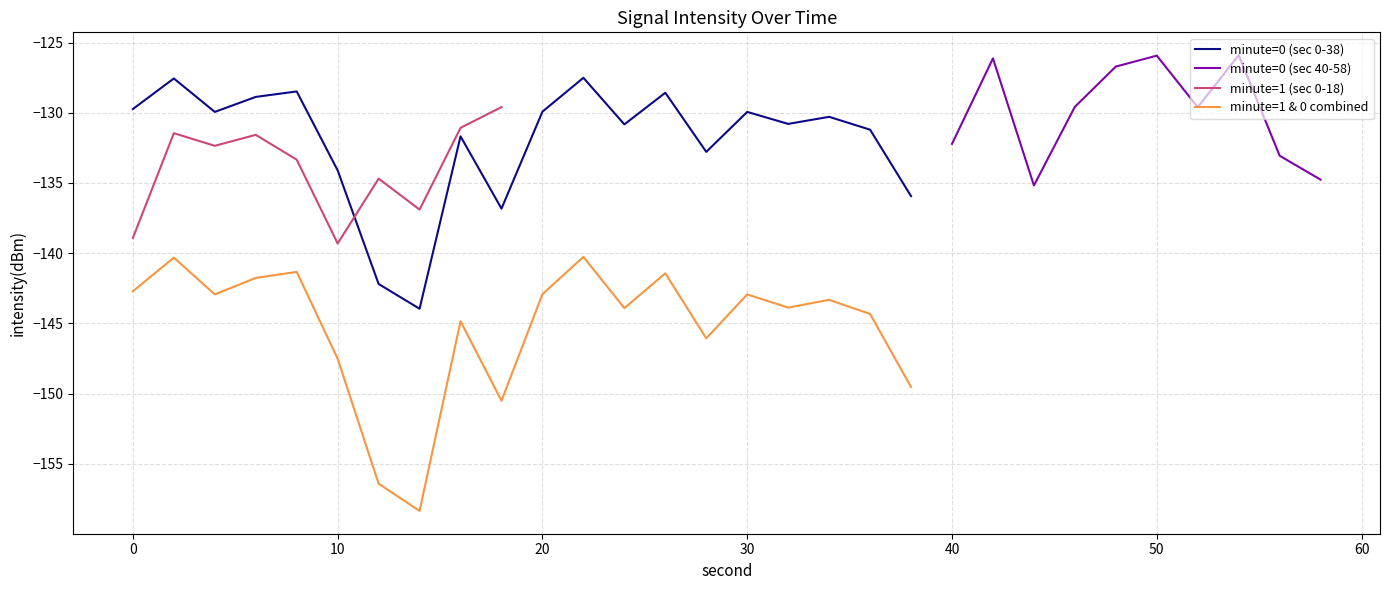

True or false: minute=0 (sec 0-38) and minute=1 & 0 combined intersect in this chart.

False